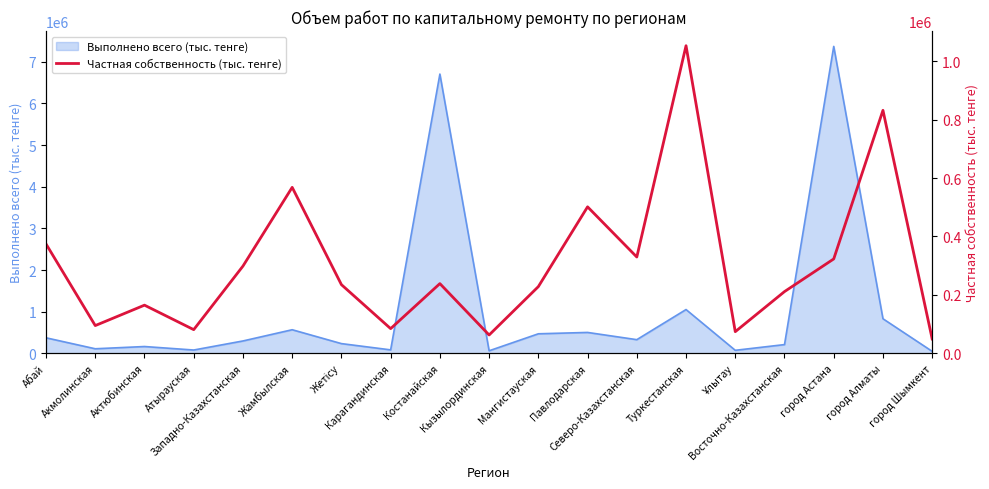

Does the chart display data point markers on the line(s)?

No